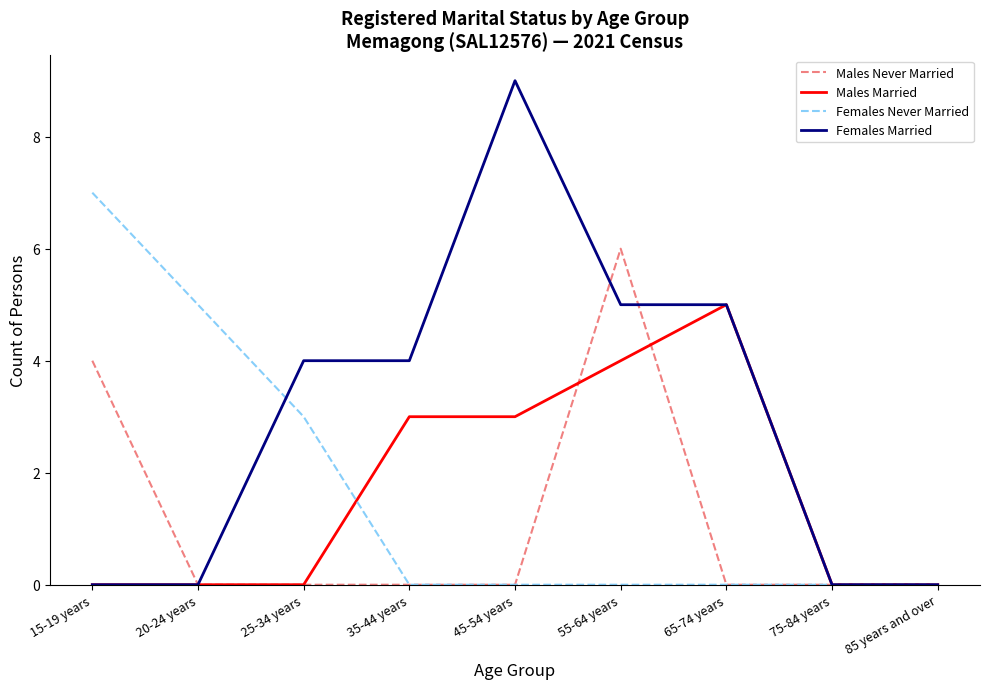

List the series in order of their peak value, lowest first.

Males Married, Males Never Married, Females Never Married, Females Married